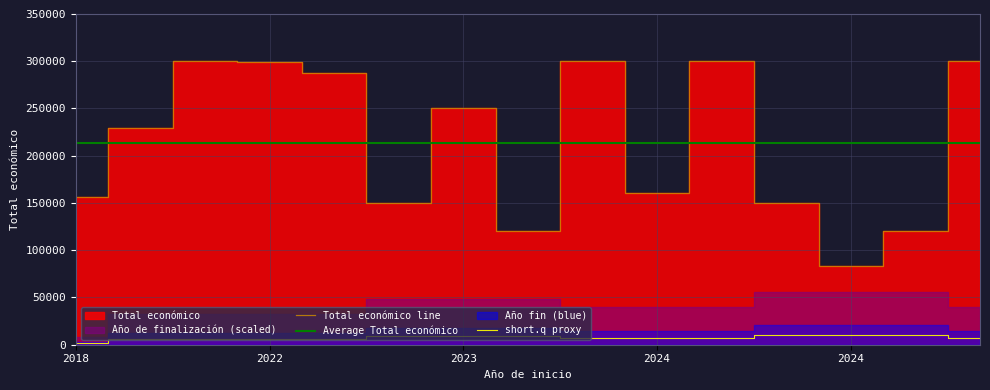

True or false: Total económico has more than 2 points higher than both neighbors.

True